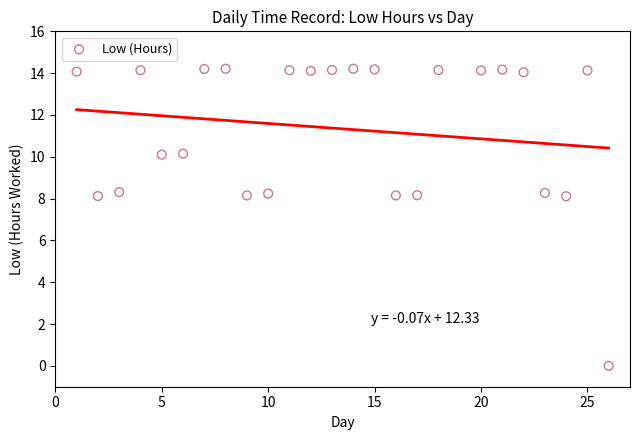

What is the range of Y values (max minus min)?

14.2